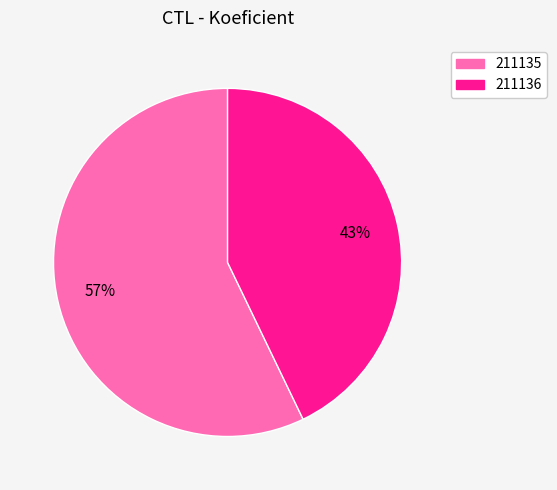

Which has a higher value, 211136 or 211135?

211135